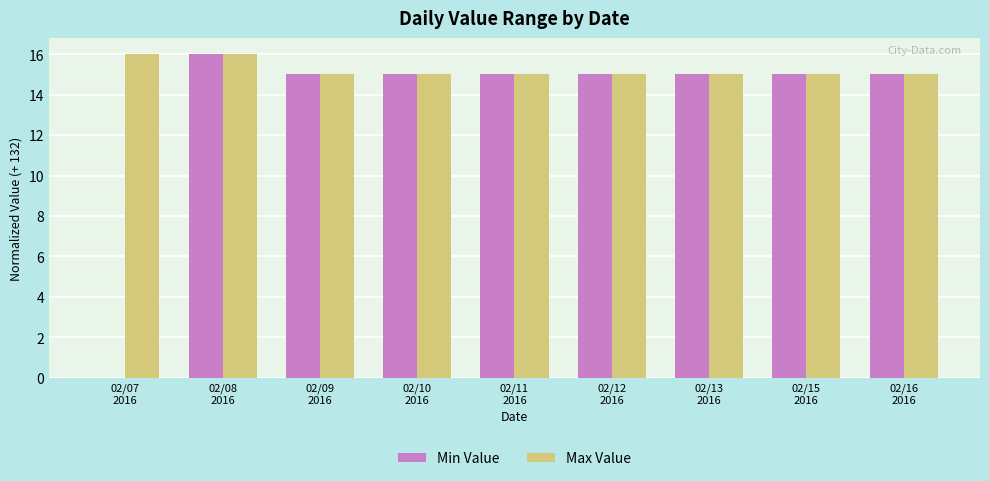

What is the highest value of the Min Value series?

16